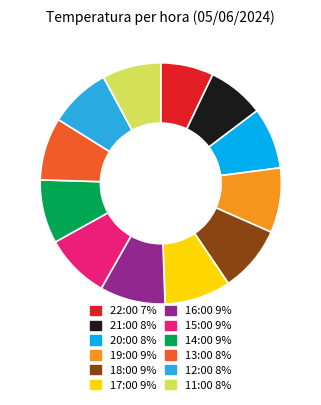

Which slice is the smallest?

22:00